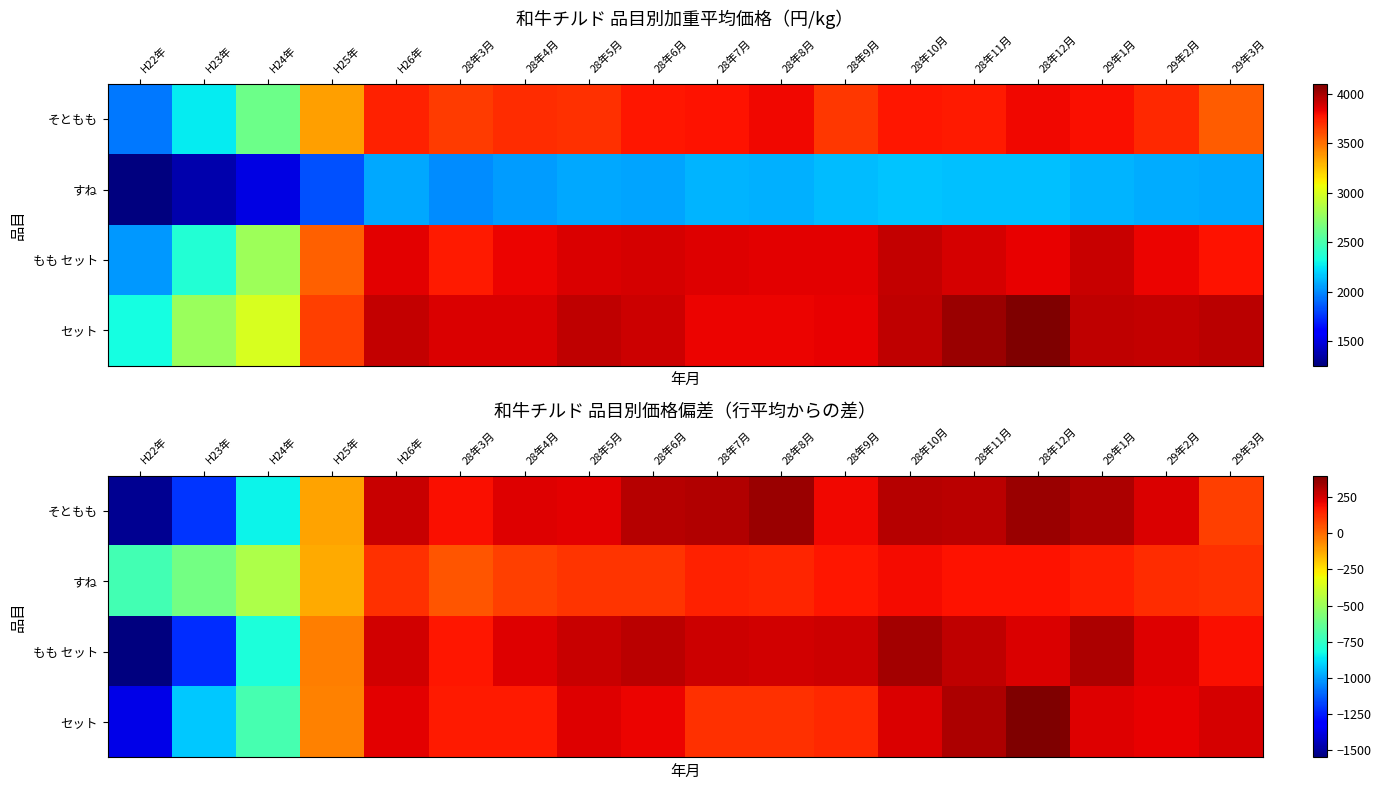

What value does the もも セット series have at 29年2月?

234.9